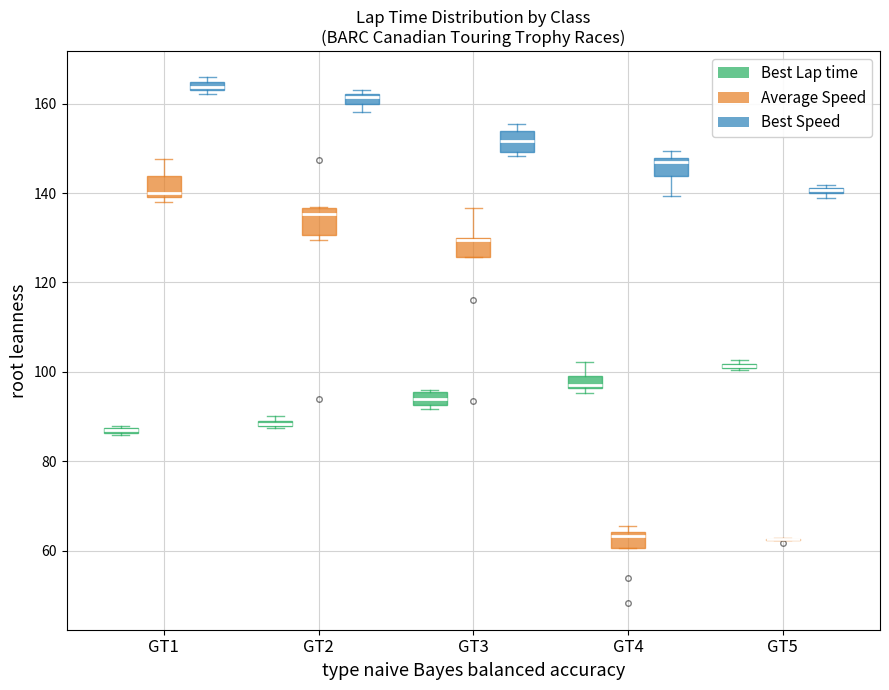

Where is the lower edge of the box for GT1 (Best Speed) on the y-axis? The values are not printed on the chart, so give them approximately, as read against the axis.

162